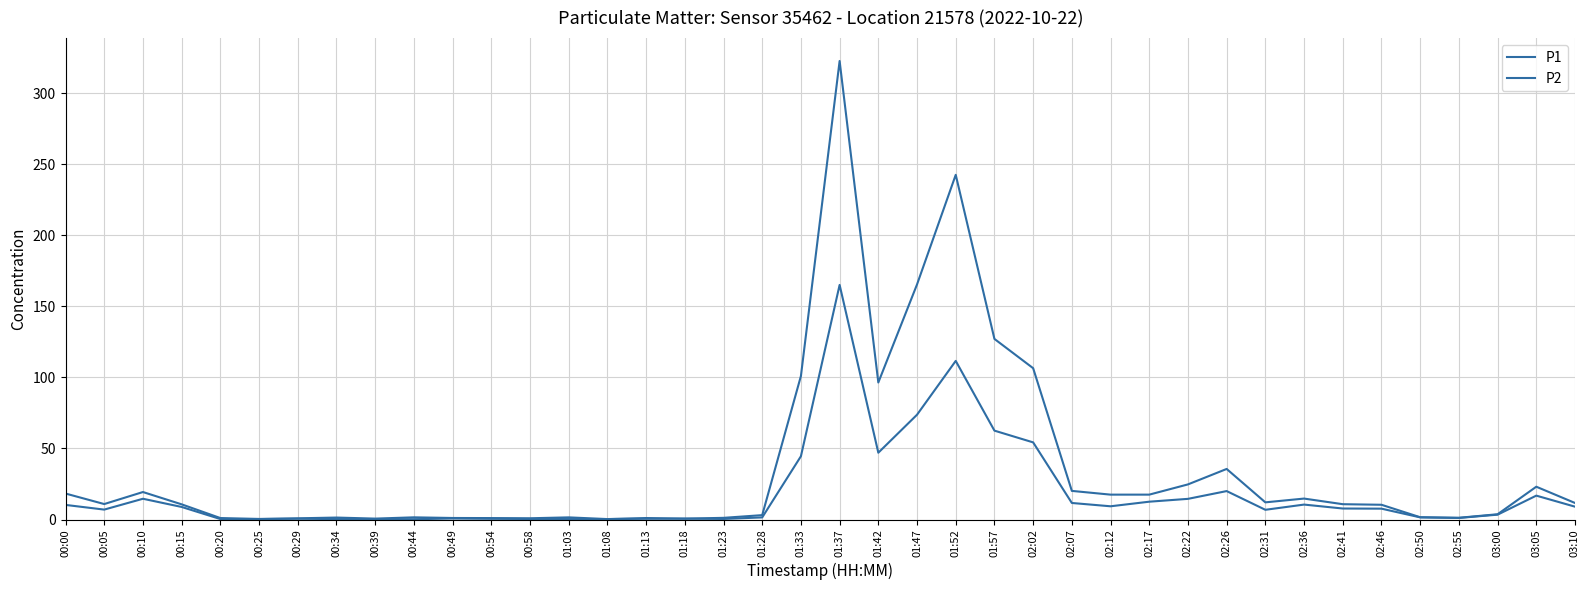

How many lines are shown in the chart?

2